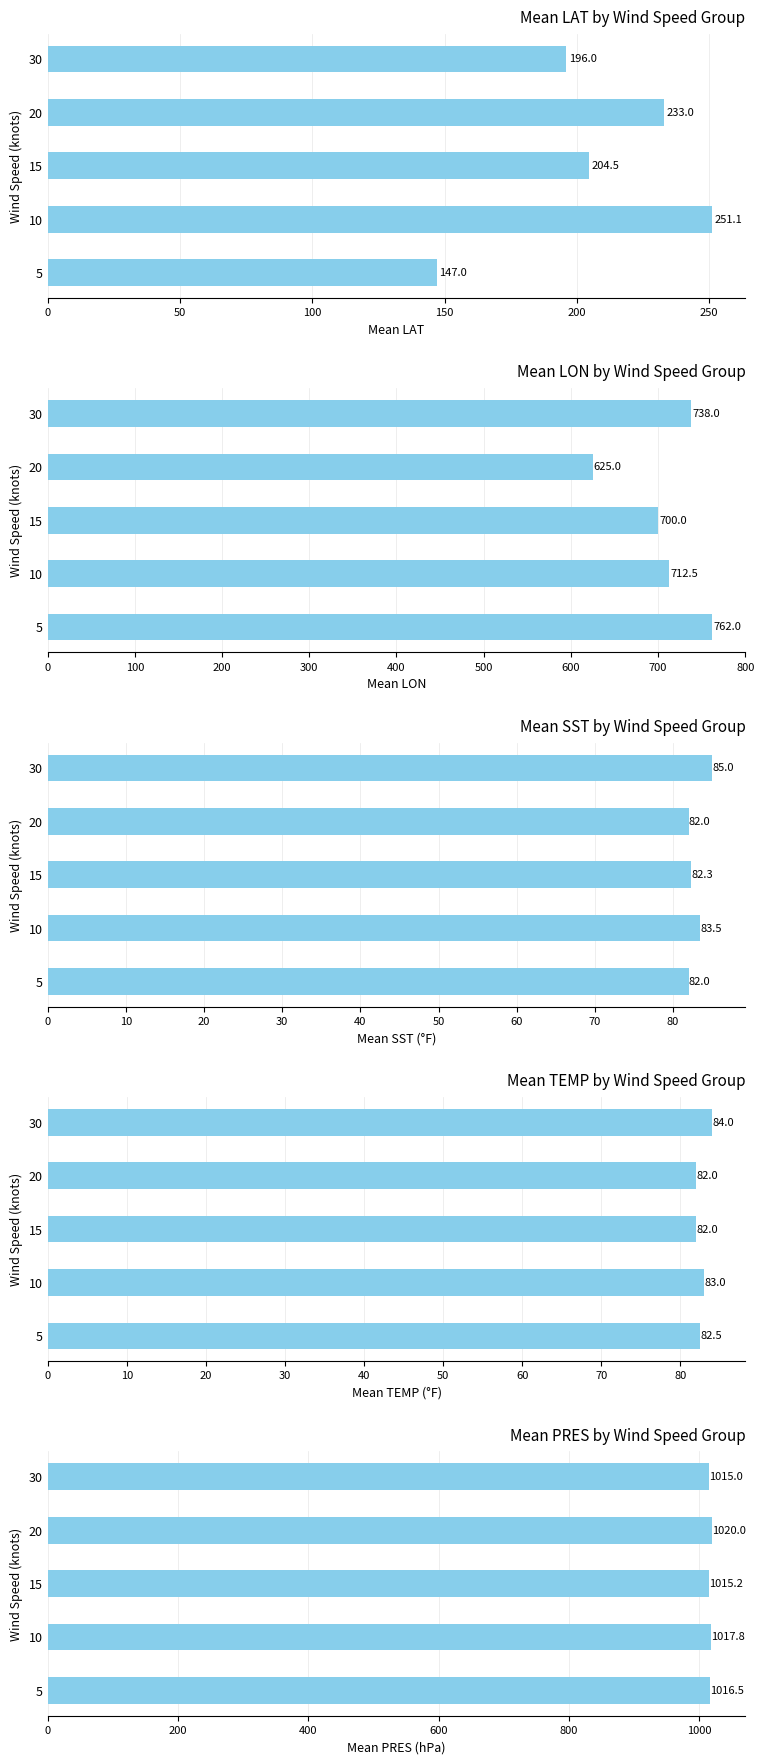

Which series has the largest range (max minus min)?

Mean LON